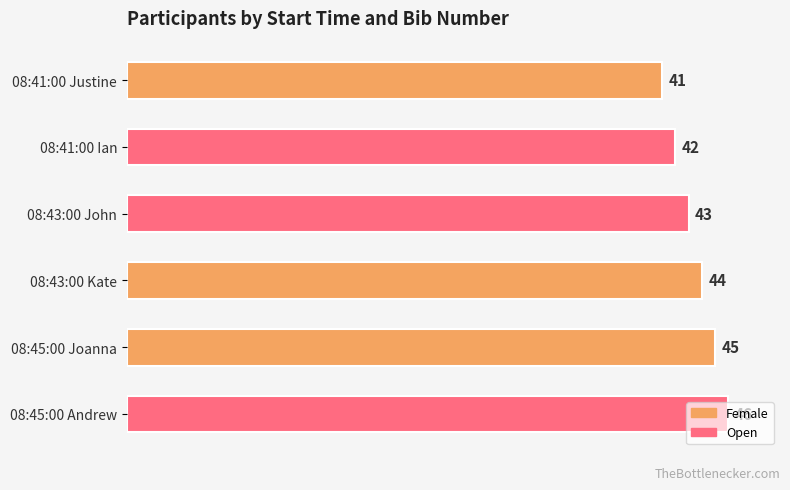

Count the values in the range 42 to 45.

4